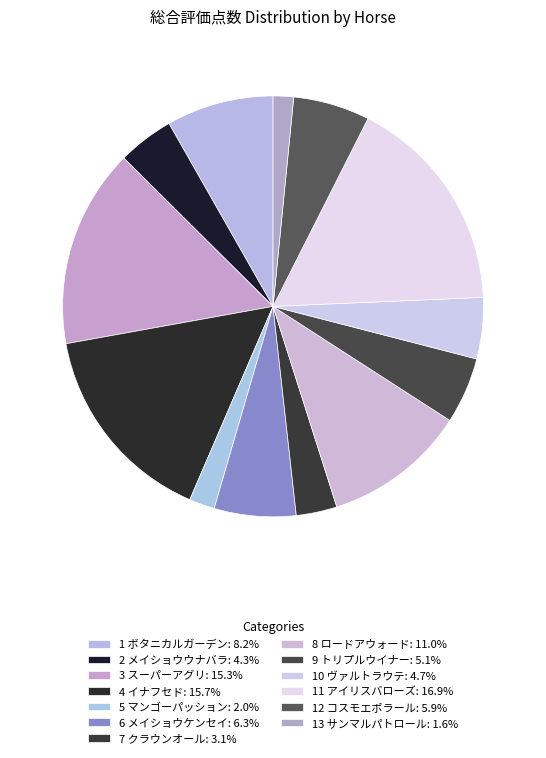

Does any single category account for the majority?

No